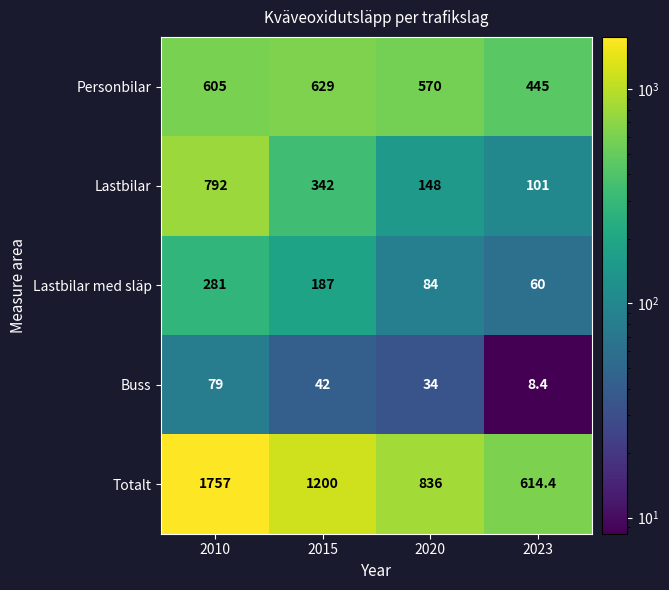

Reading left to right, extract all data points from this chart.

Personbilar: 605.0	629.0	570.0	445.0
Lastbilar: 792.0	342.0	148.0	101.0
Lastbilar med släp: 281.0	187.0	84.0	60.0
Buss: 79.0	42.0	34.0	8.4
Totalt: 1757.0	1200.0	836.0	614.4